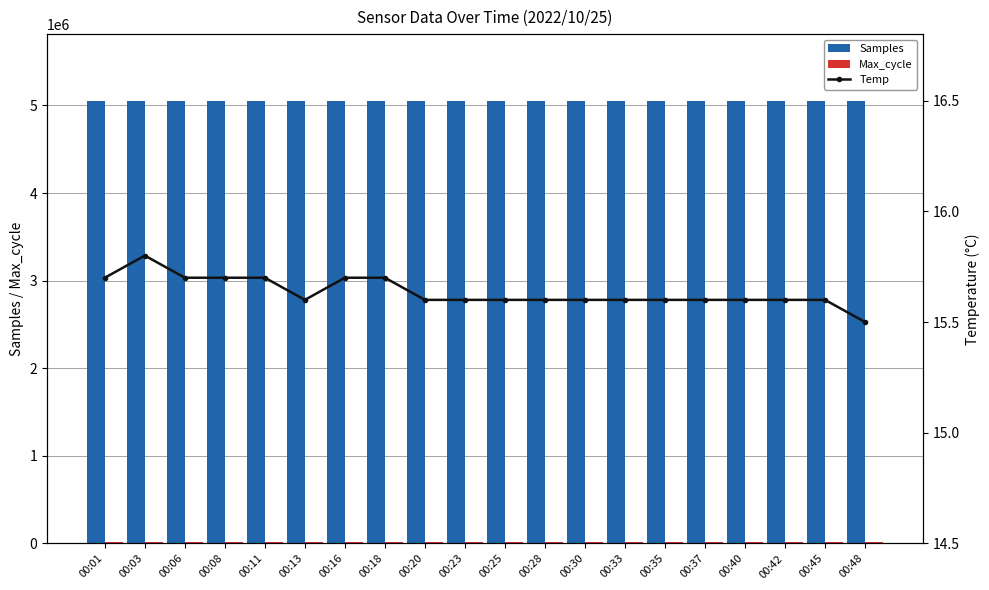

Rank the categories by Max_cycle value from lowest to highest.

00:37, 00:33, 00:23, 00:35, 00:13, 00:30, 00:42, 00:45, 00:28, 00:18, 00:01, 00:08, 00:11, 00:20, 00:40, 00:03, 00:06, 00:48, 00:25, 00:16